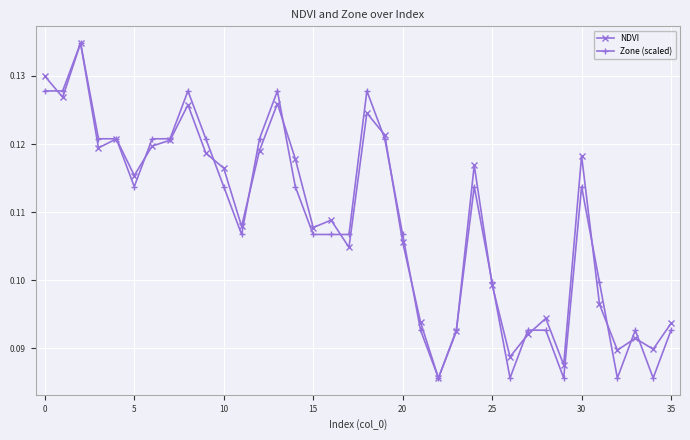

Count the Zone (scaled) values in the range 0 to 1.

36